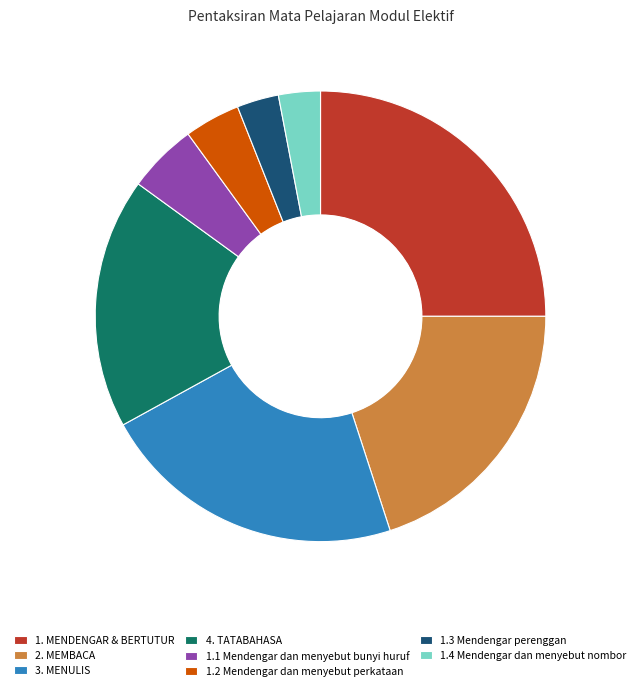

Is the sum of 1. MENDENGAR & BERTUTUR and 3. MENULIS greater than half?

No